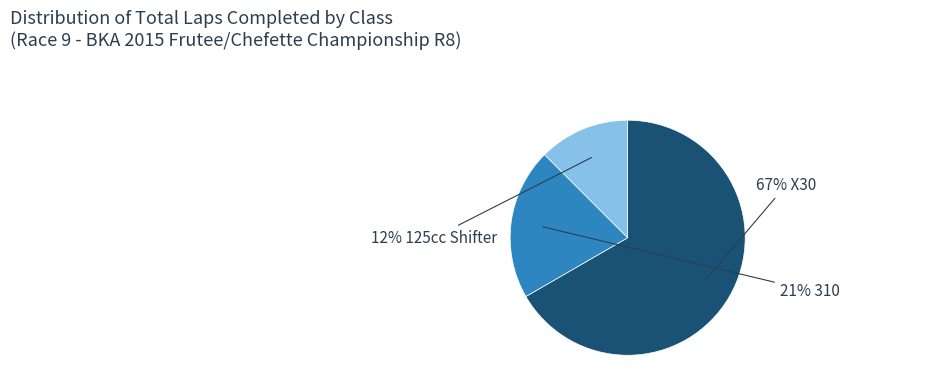

To the nearest percent, what is the average slice percentage?

33%